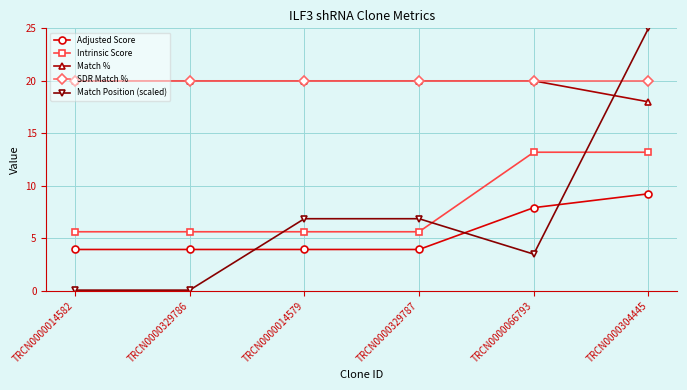

Read the Intrinsic Score value at TRCN0000066793.

13.2